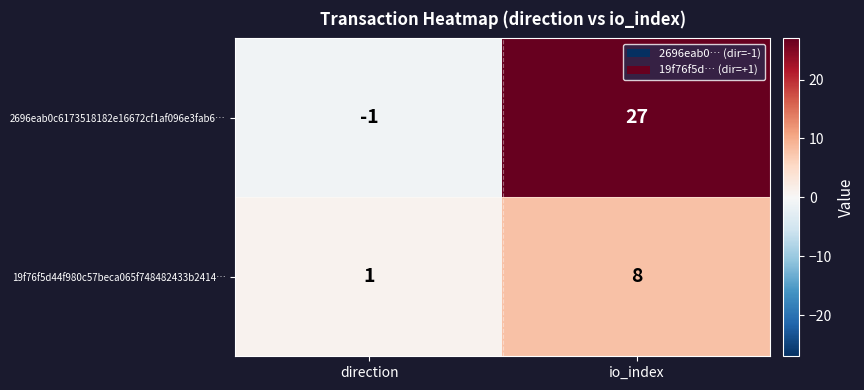

What is the smallest value displayed?

-1